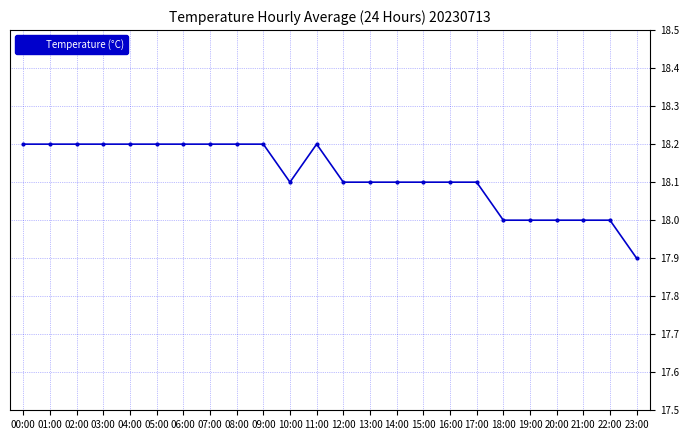

The value at 20:00 is 7.7. True or false?

False